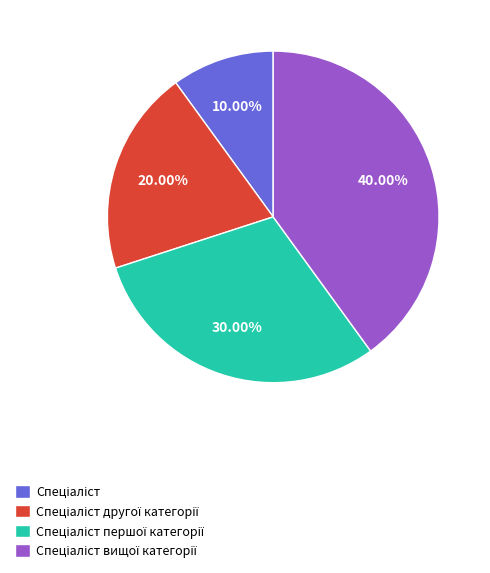

How many segments does this pie chart have?

4